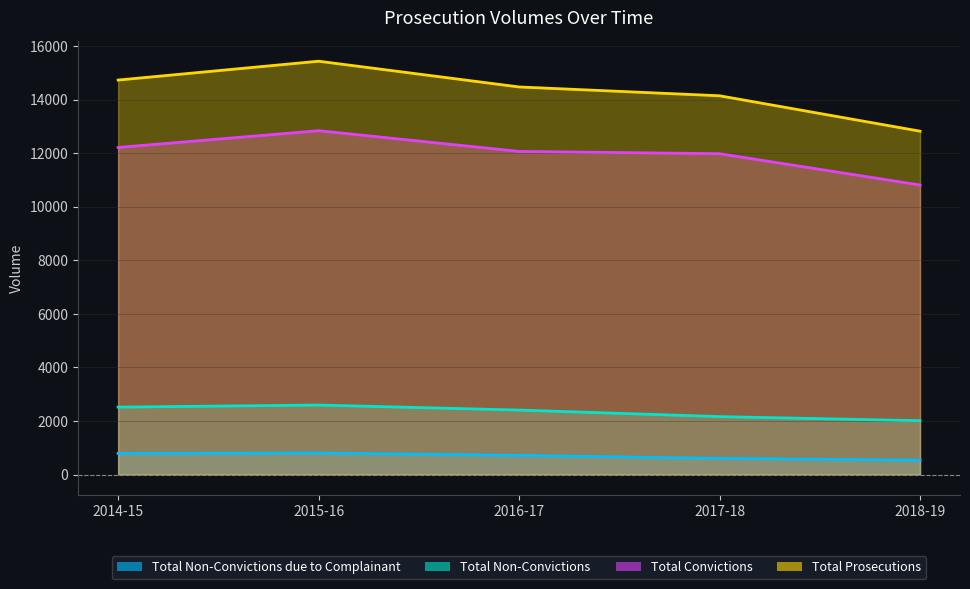

Which series has the widest spread of values?

Total Prosecutions